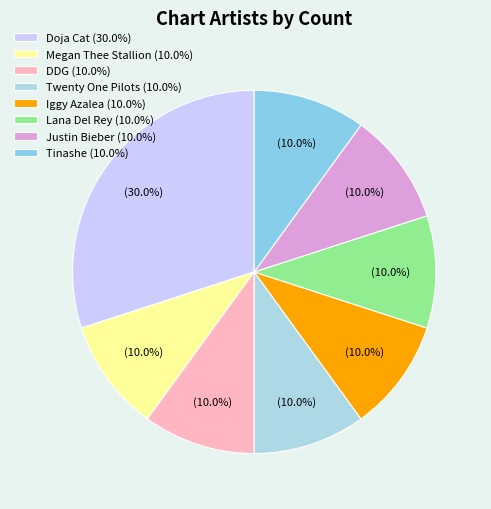

Does any single category account for the majority?

No